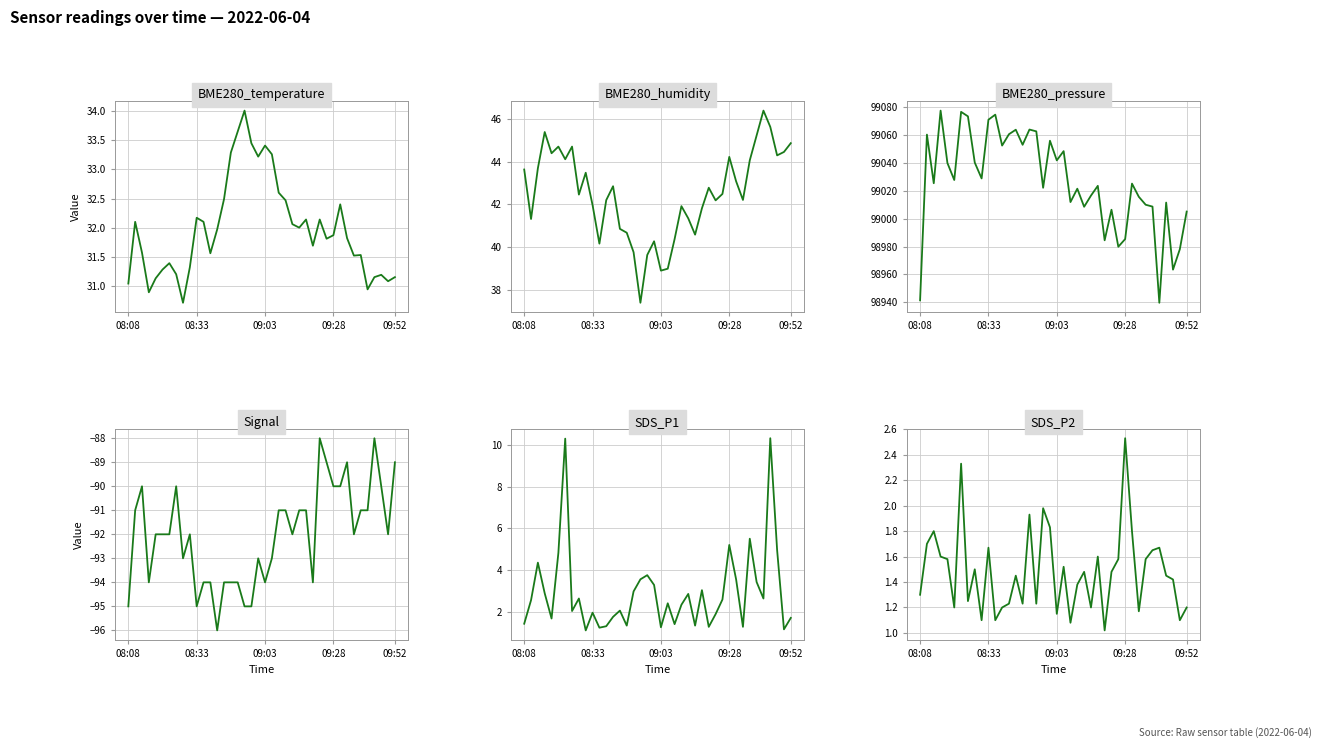

How many values in the BME280_humidity series exceed 42?

24